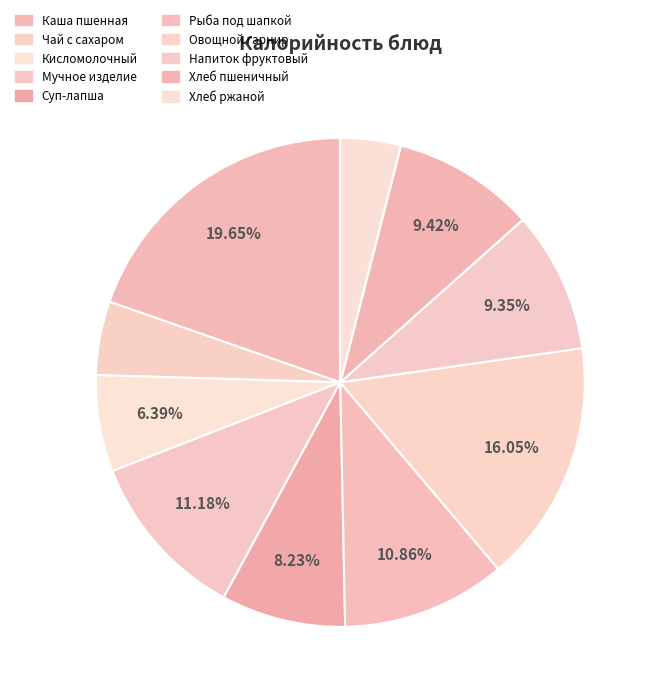

How many slices are in this pie chart?

10